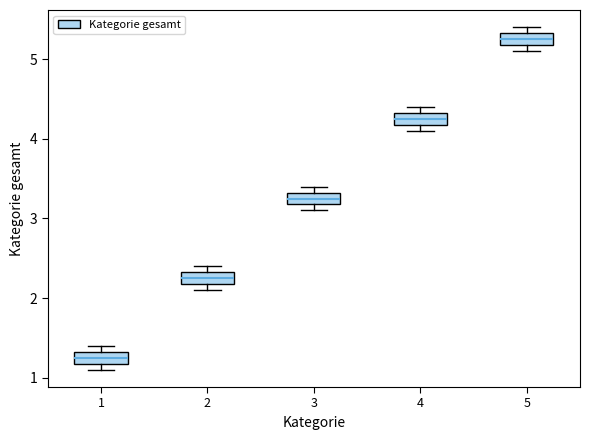

Which box's median line is the lowest?

1